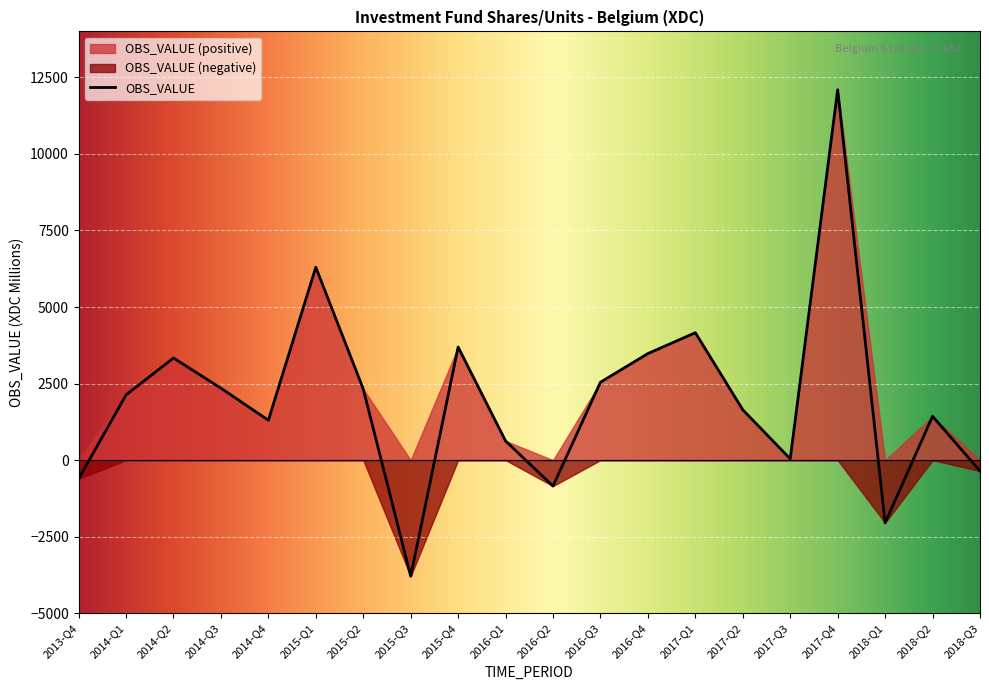

What is the change in value from 2014-Q3 to 2015-Q4?

+1342.6